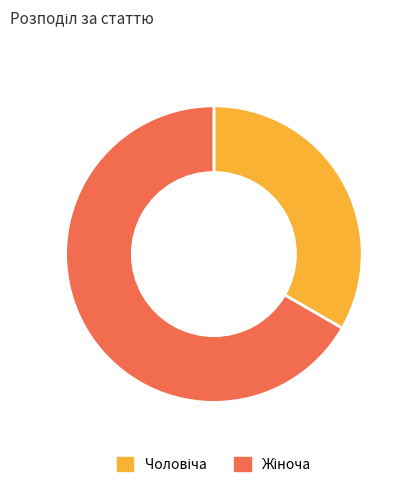

What is the change in value from Чоловіча to Жіноча?

+1